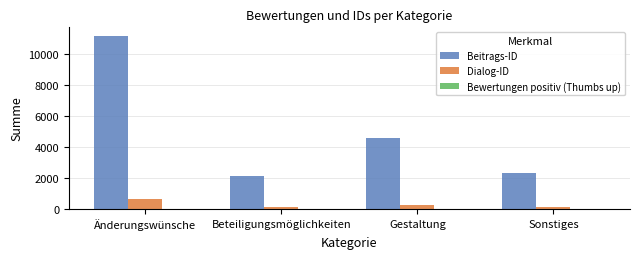

At which label does Dialog-ID reach its peak?

Änderungswünsche